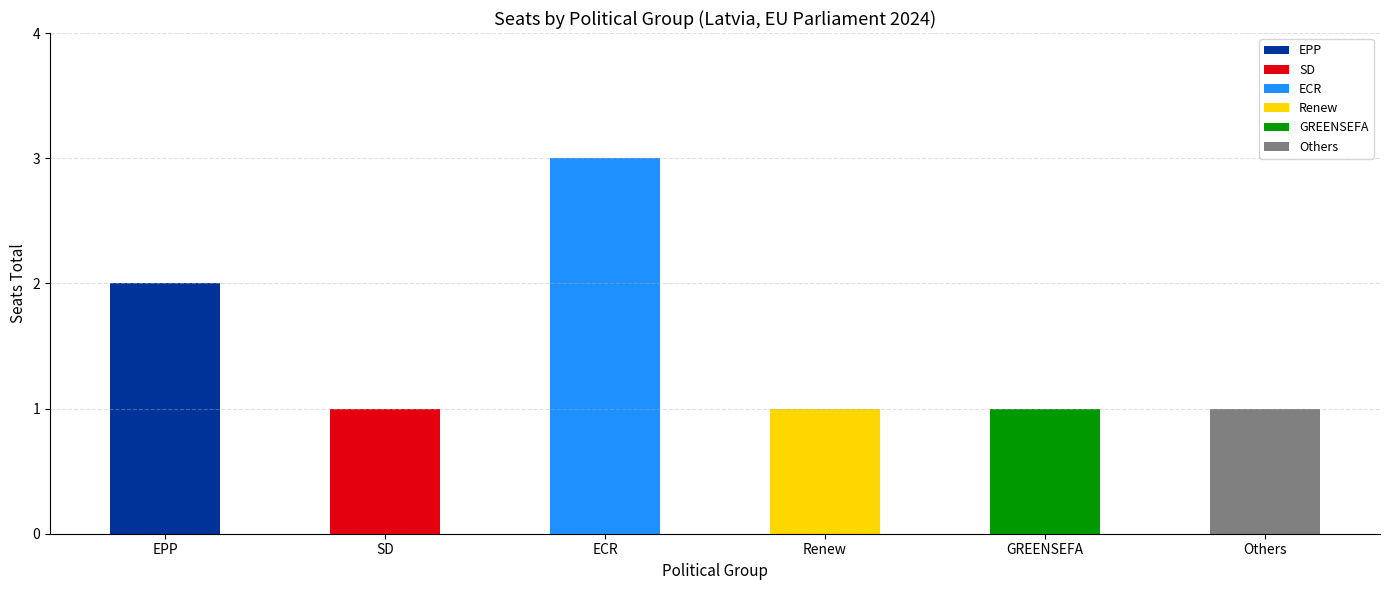

The value at Renew is 1. True or false?

True